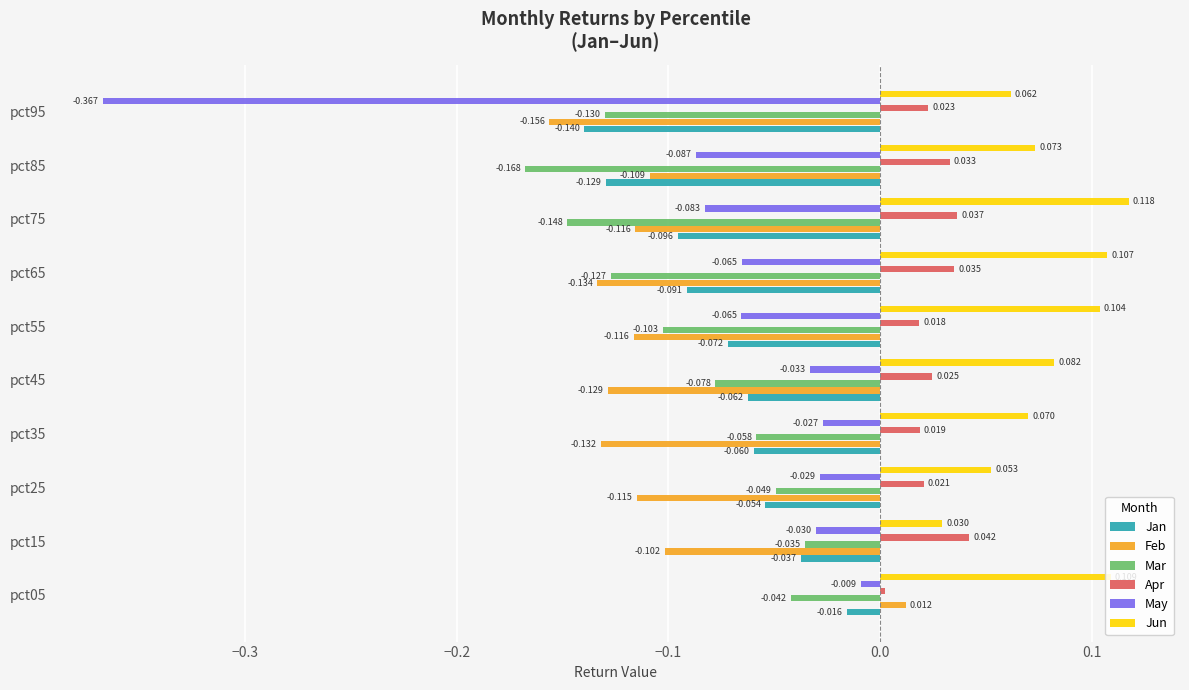

Which series has the largest total across all categories?

Jun